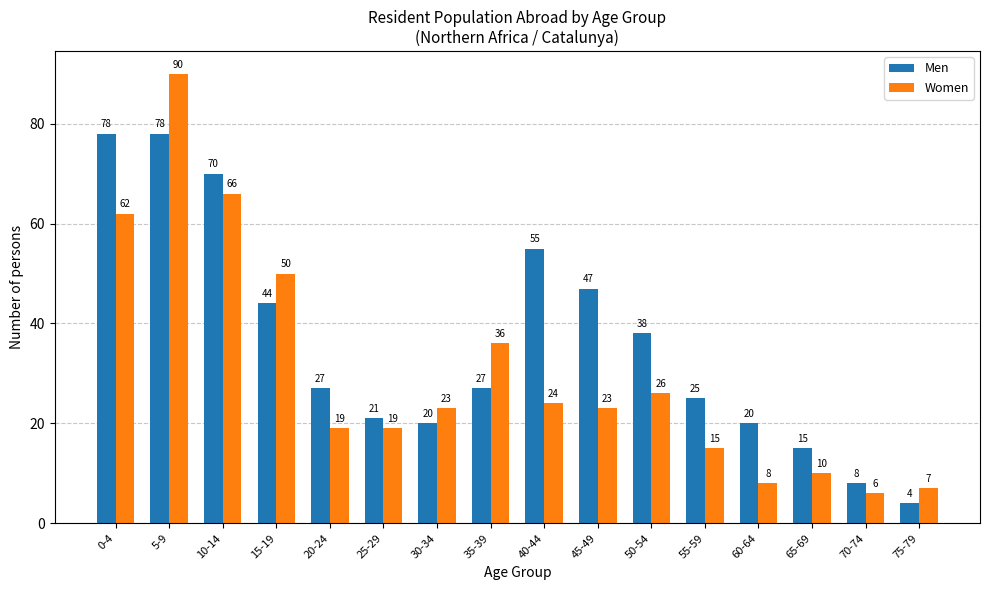

Which series changed the most between 20-24 and 60-64?

Women